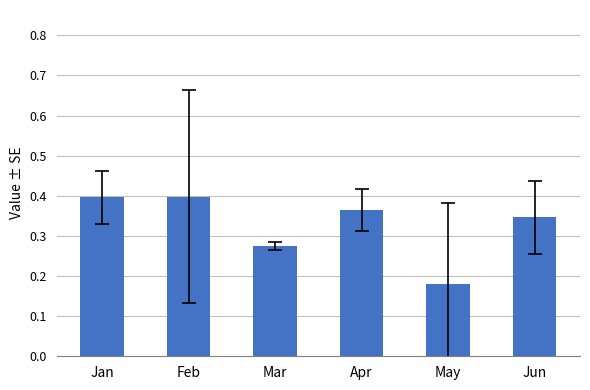

Which category has the lowest value across all series?

May